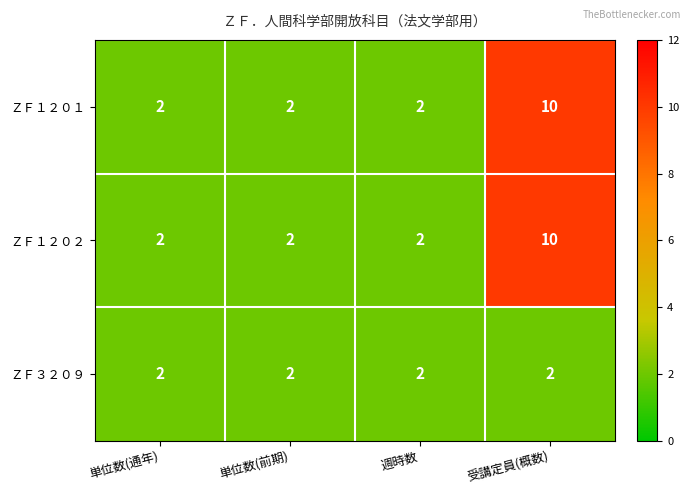

What is the maximum value for ＺＦ１２０１?

10